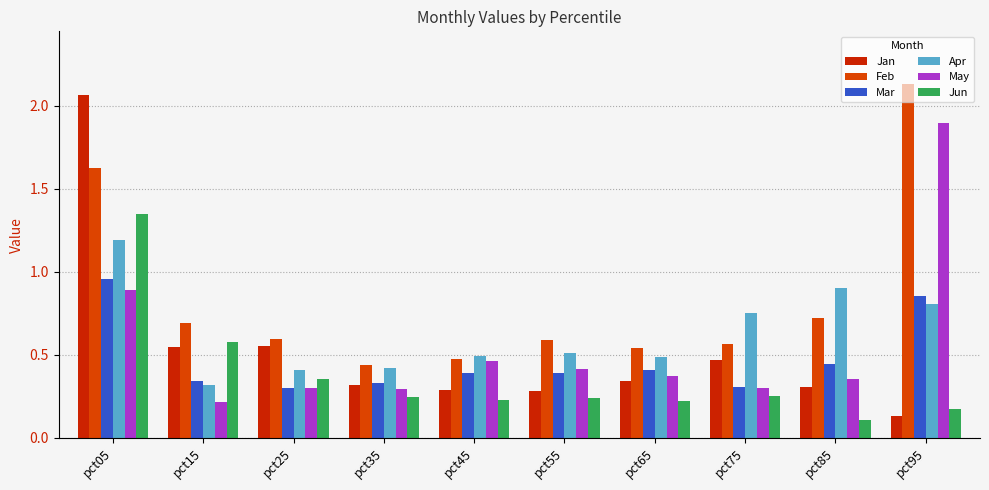

Is the value of Mar at pct05 greater than the value of Jan at pct15?

Yes